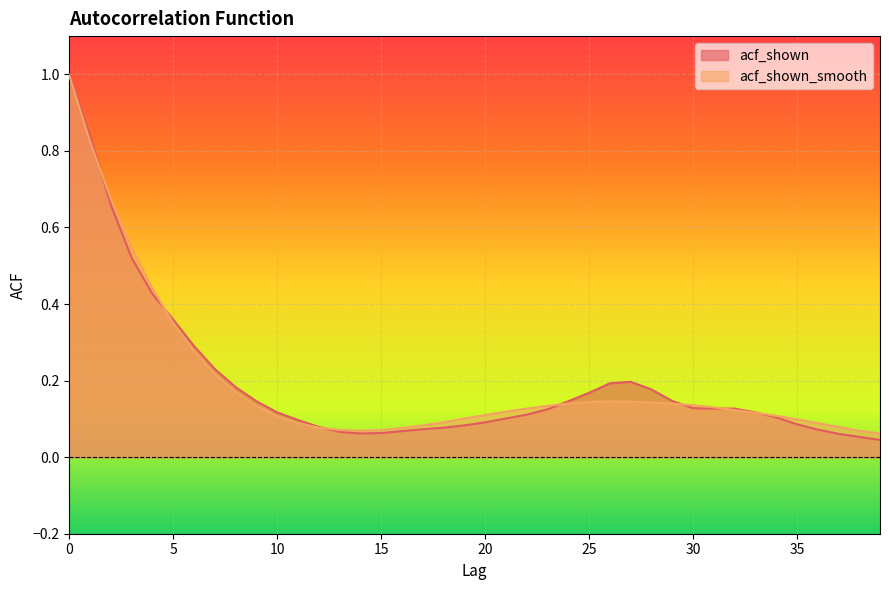

Where is acf_shown_smooth nearest to the value 0?

39